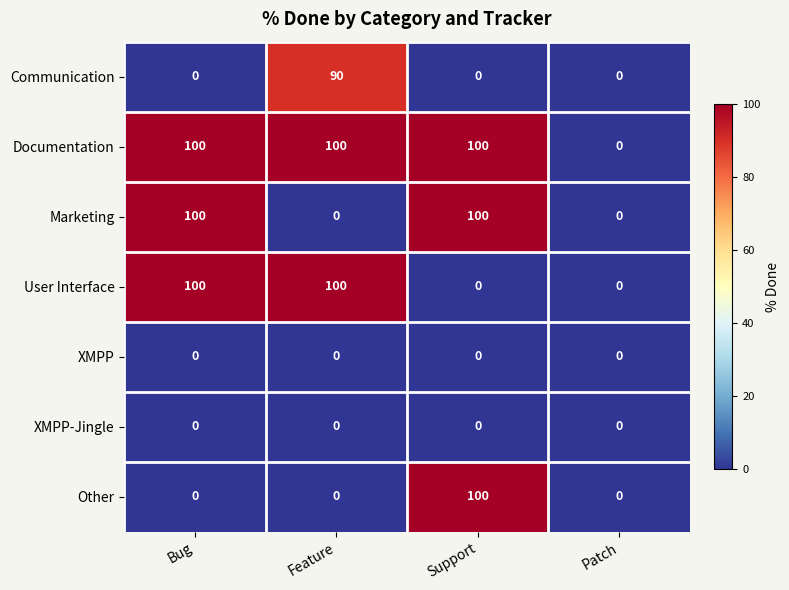

Reading left to right, list all the values displayed in this chart.

Communication: Bug=0	Feature=90	Support=0	Patch=0
Documentation: Bug=100	Feature=100	Support=100	Patch=0
Marketing: Bug=100	Feature=0	Support=100	Patch=0
User Interface: Bug=100	Feature=100	Support=0	Patch=0
XMPP: Bug=0	Feature=0	Support=0	Patch=0
XMPP-Jingle: Bug=0	Feature=0	Support=0	Patch=0
Other: Bug=0	Feature=0	Support=100	Patch=0